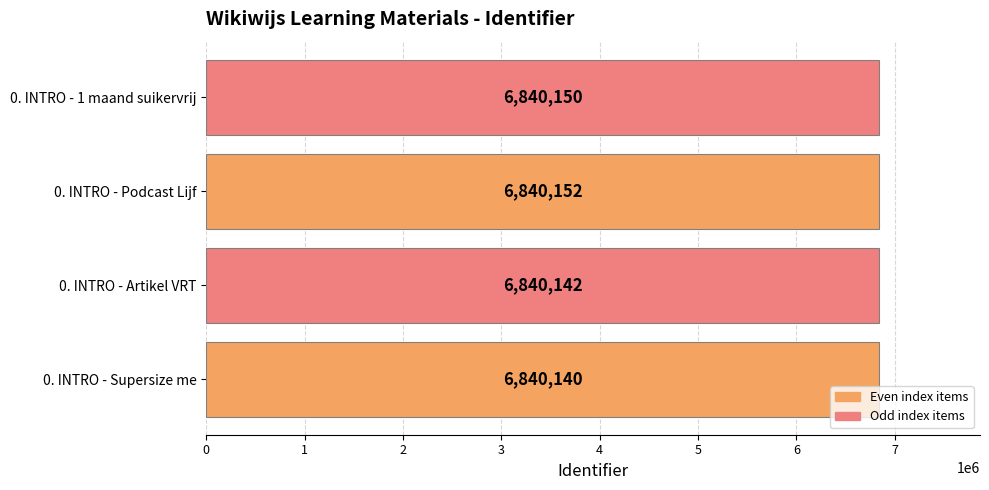

List the labels in order of value, largest first.

0. INTRO - Podcast Lijf, 0. INTRO - 1 maand suikervrij, 0. INTRO - Artikel VRT, 0. INTRO - Supersize me